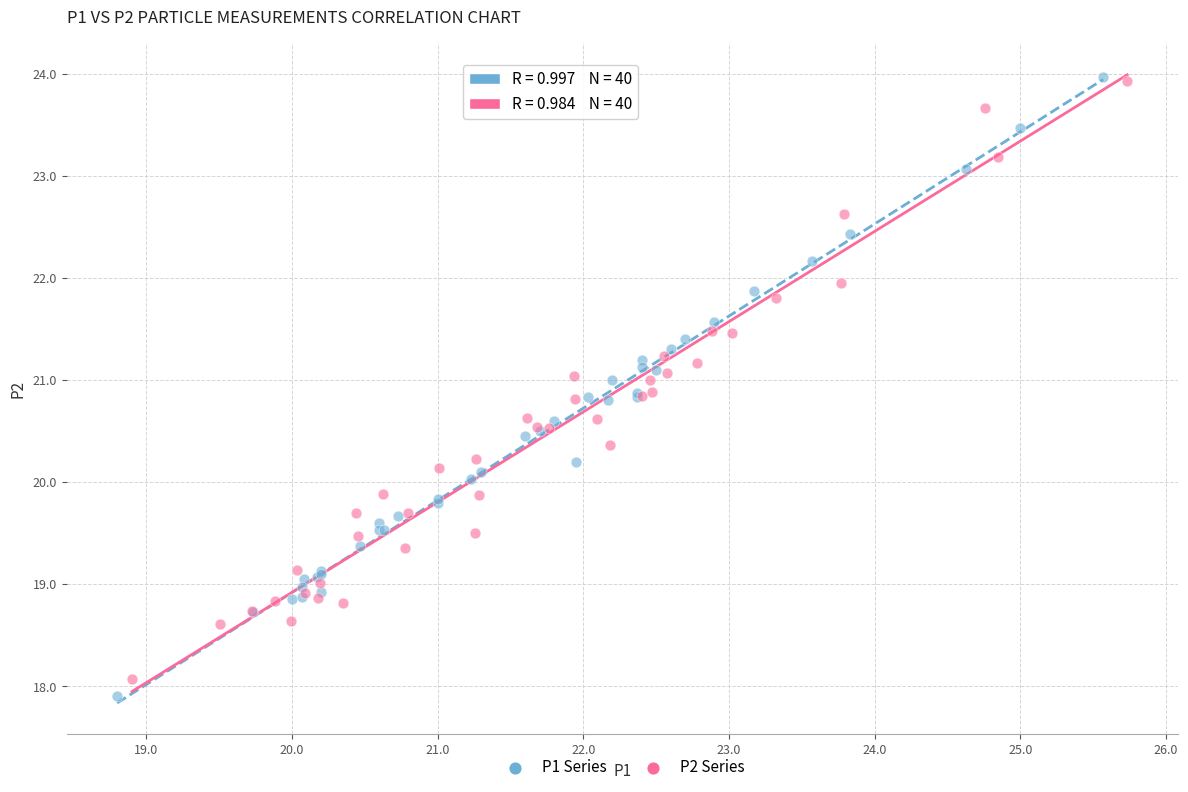

Which series has the widest spread of Y values?

P1 Series